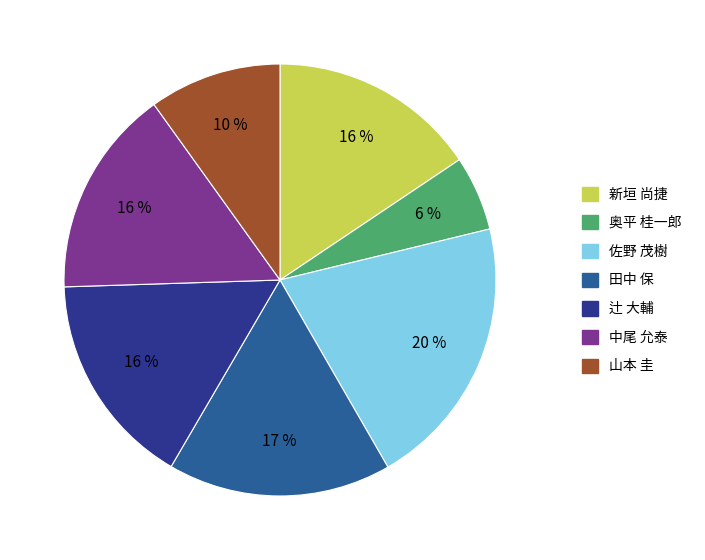

True or false: 山本 圭 accounts for 10% of the total.

True